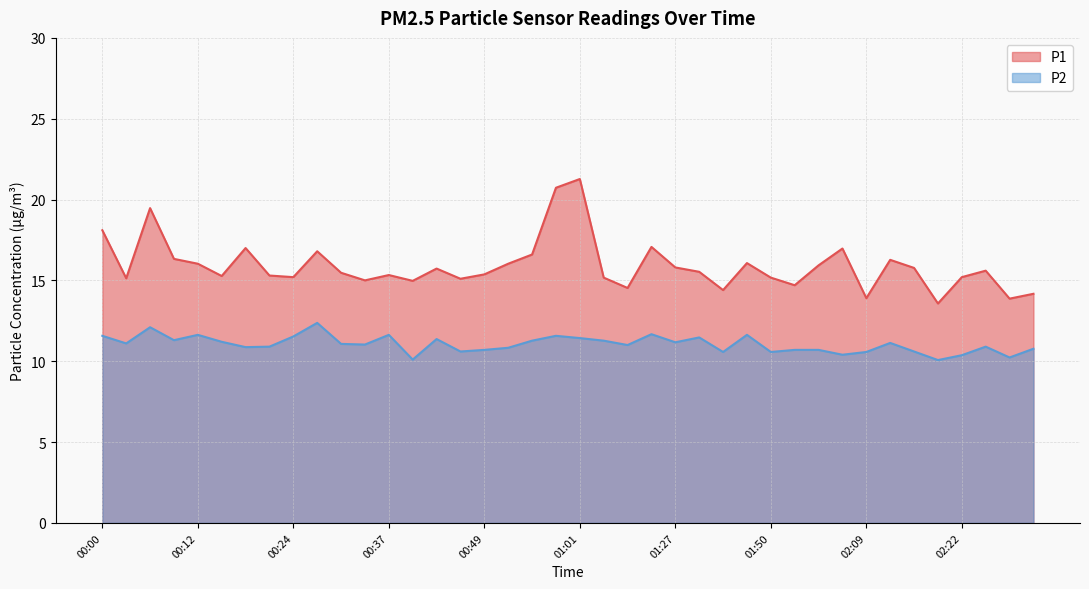

Is it true that P2 equals 6.0 at 00:00?

False